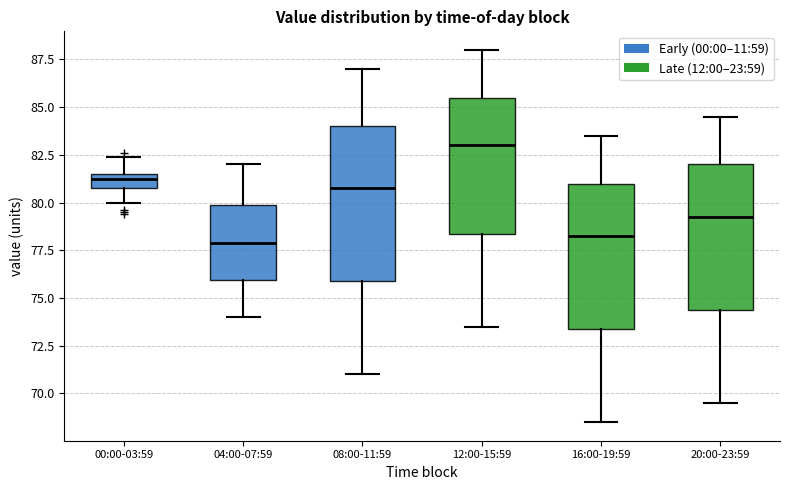

Comparing the boxes themselves (not the whiskers), which one is the tallest?

08:00-11:59